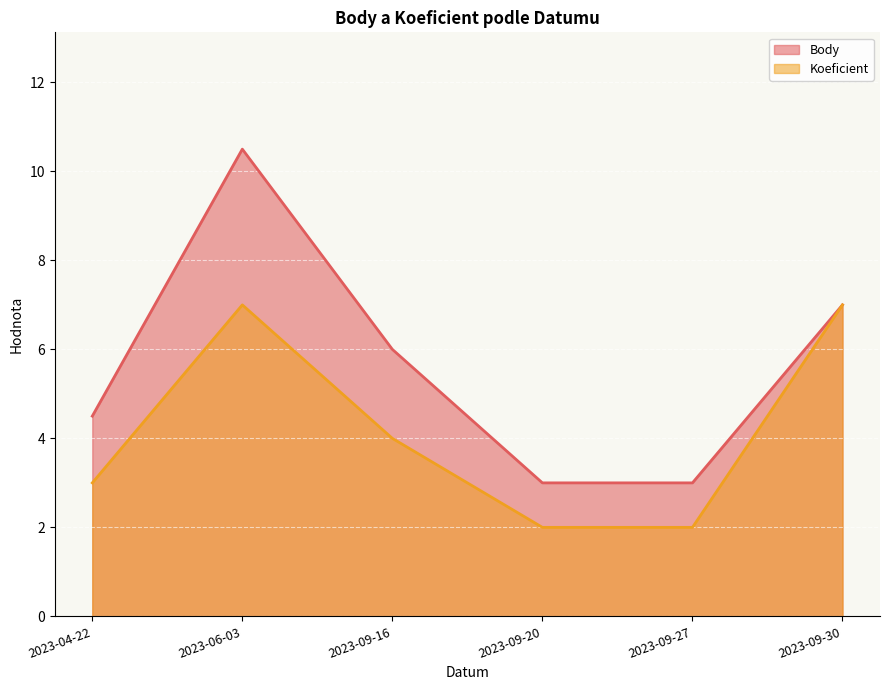

True or false: Body and Koeficient intersect in this chart.

False